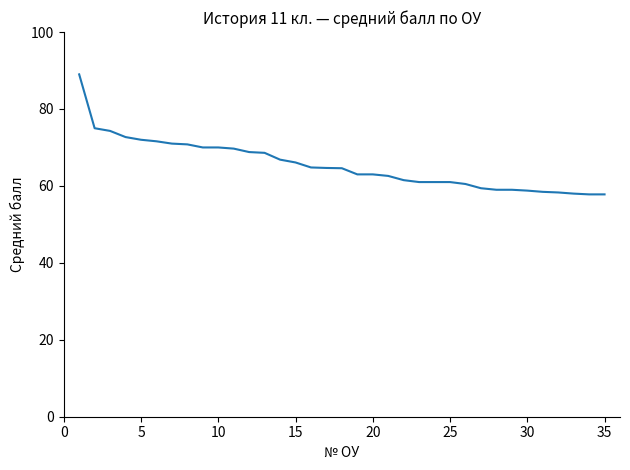

What is the greatest value displayed?

89.0